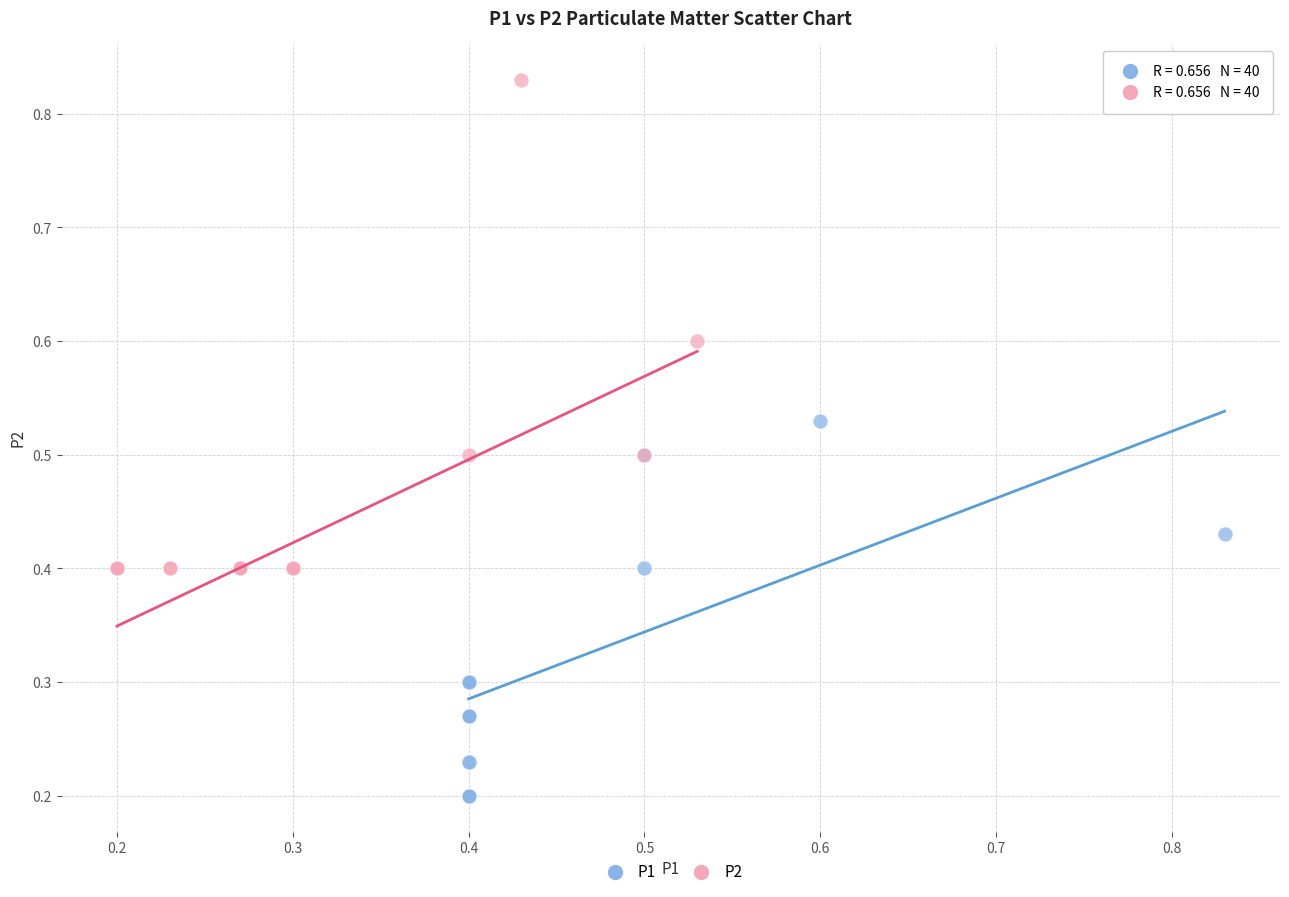

Which series reaches the minimum Y coordinate?

P1